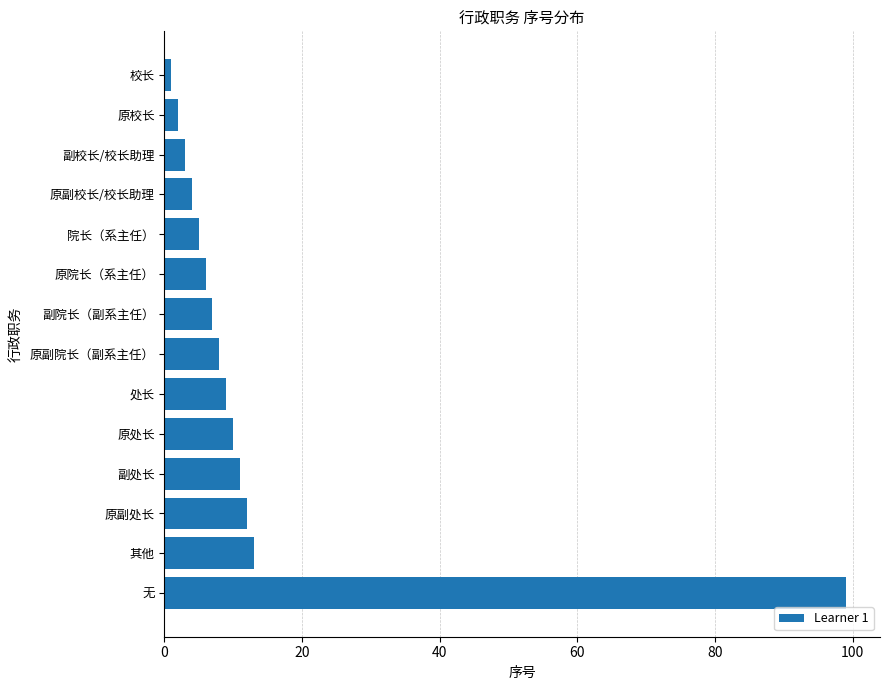

What is the label of the 13th bar from the bottom?

原校长